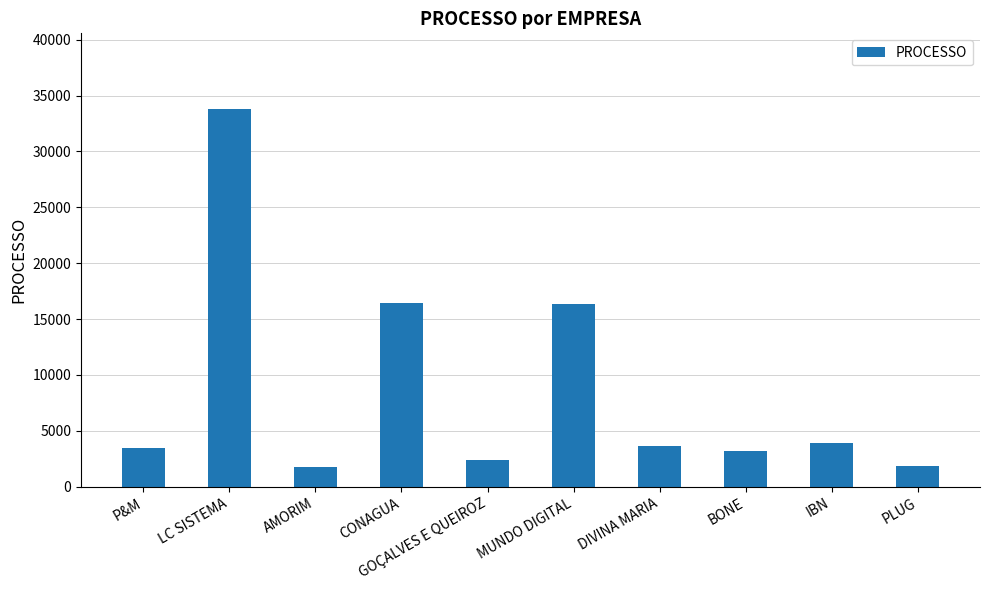

What is the label of the 1st bar from the left?

P&M